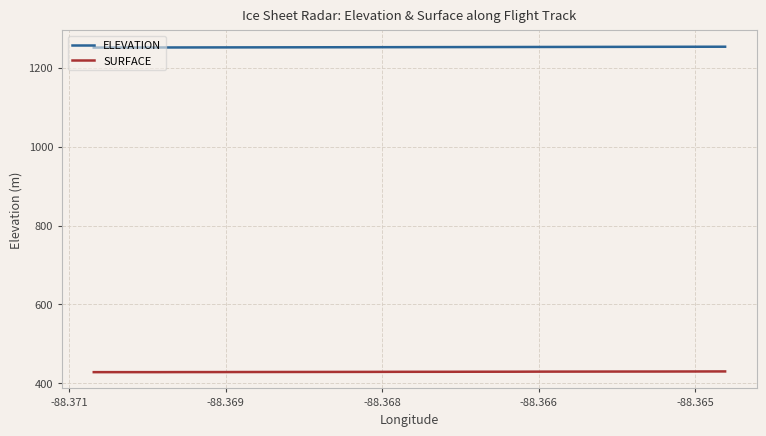

True or false: ELEVATION and SURFACE intersect in this chart.

False